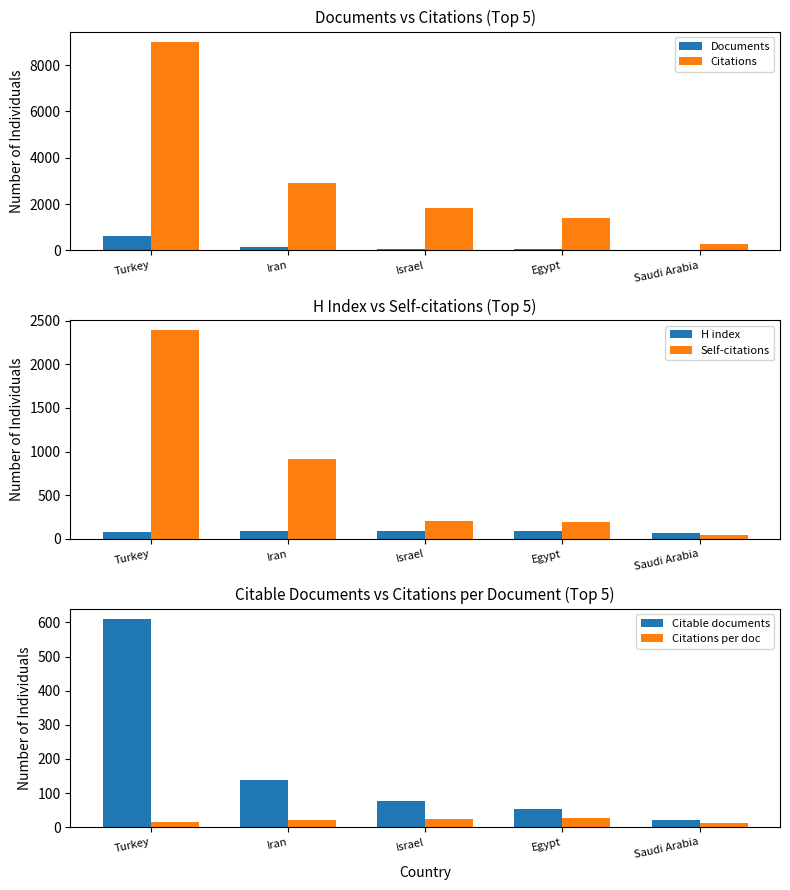

What are all the series names shown in the legend?

Documents, Citations, H index, Self-citations, Citable documents, Citations per doc